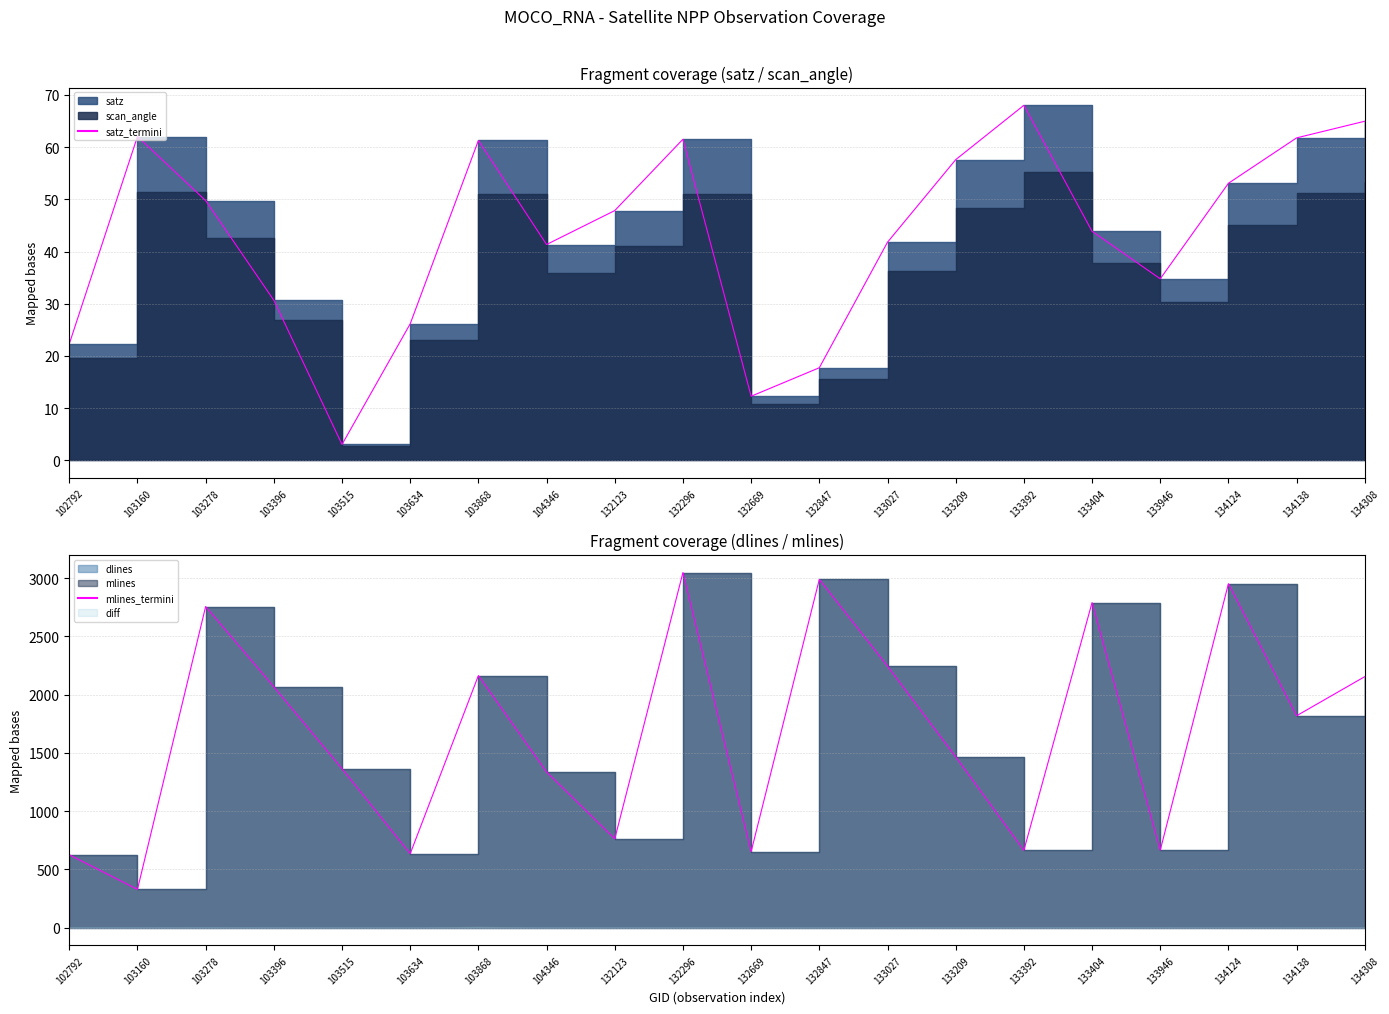

At which label does mlines_termini reach its minimum?

103160